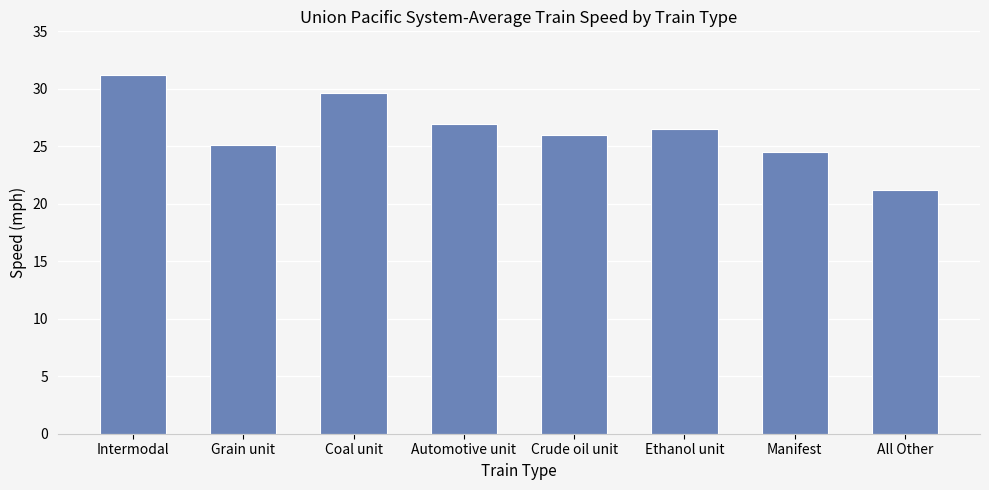

What is the sum of all values?

211.0